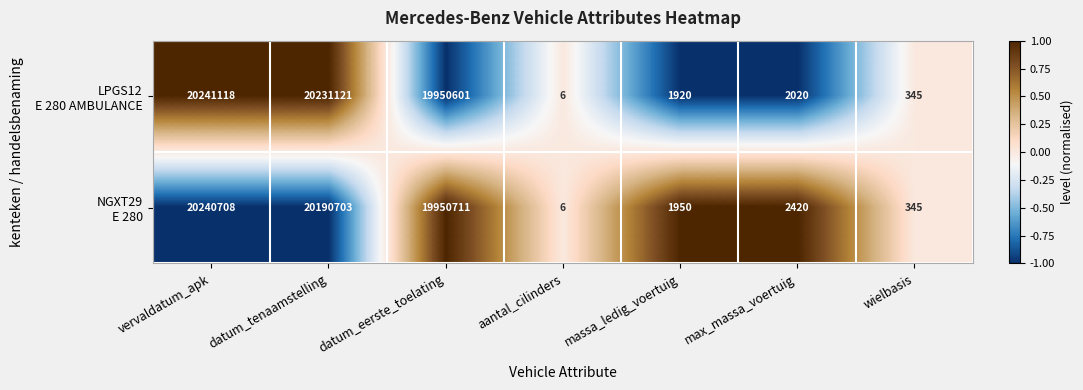

What is the spread (max minus min) of values at massa_ledig_voertuig?

30